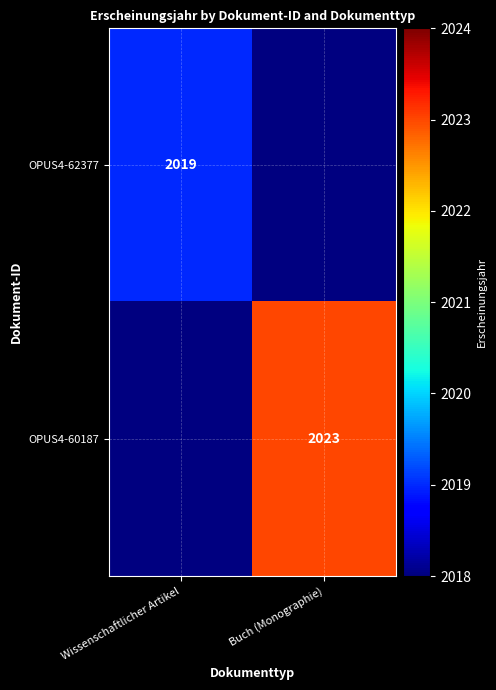

The value of OPUS4-62377 at Wissenschaftlicher Artikel is 3567. True or false?

False